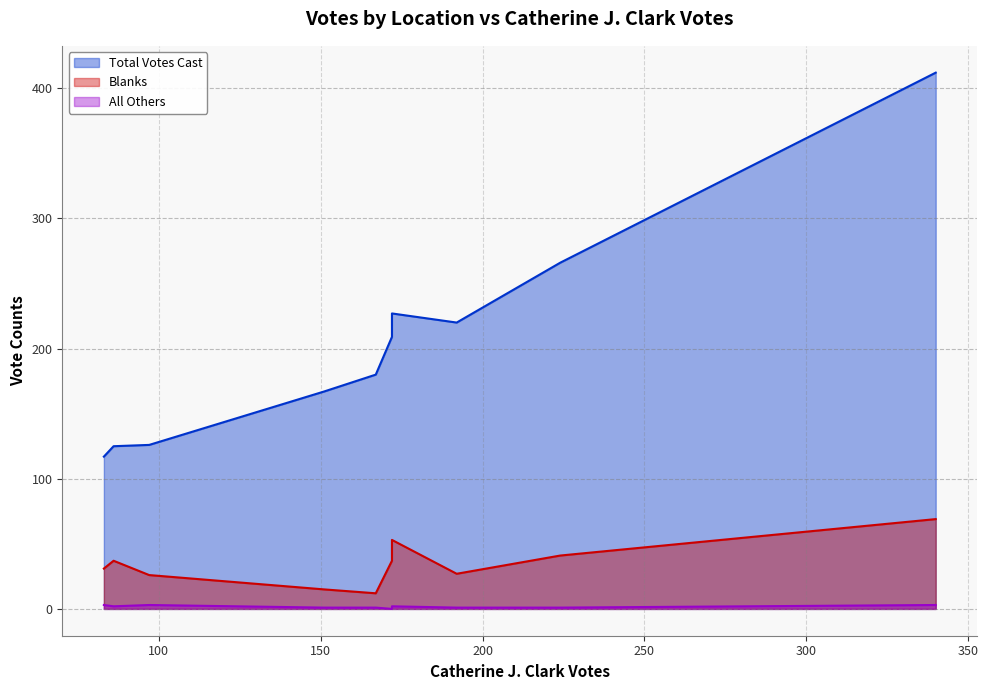

True or false: All Others and Blanks intersect in this chart.

False